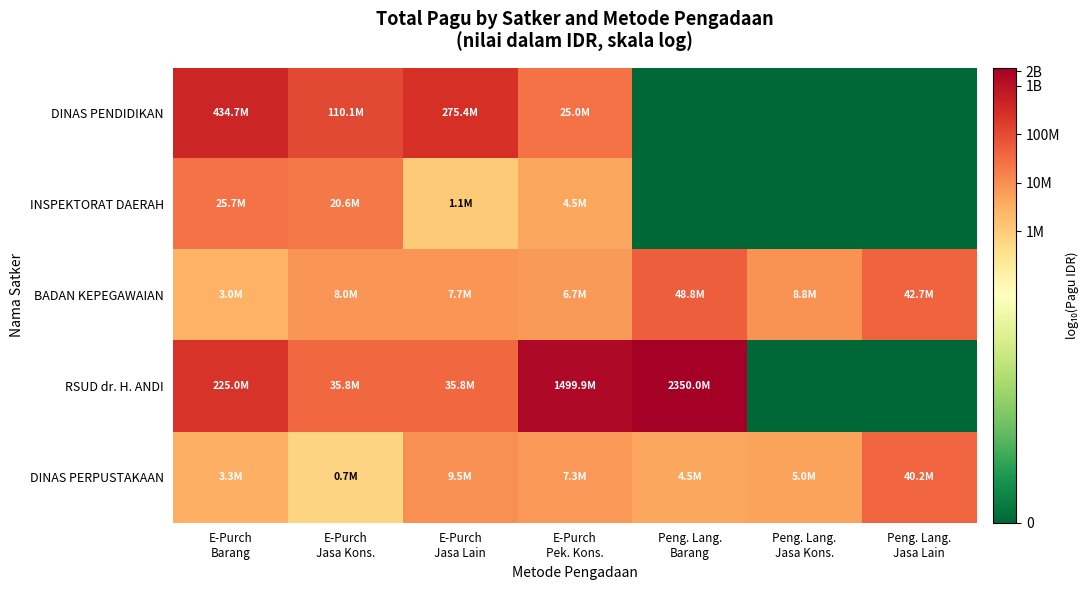

At how many categories does at least one series exceed 3?

7